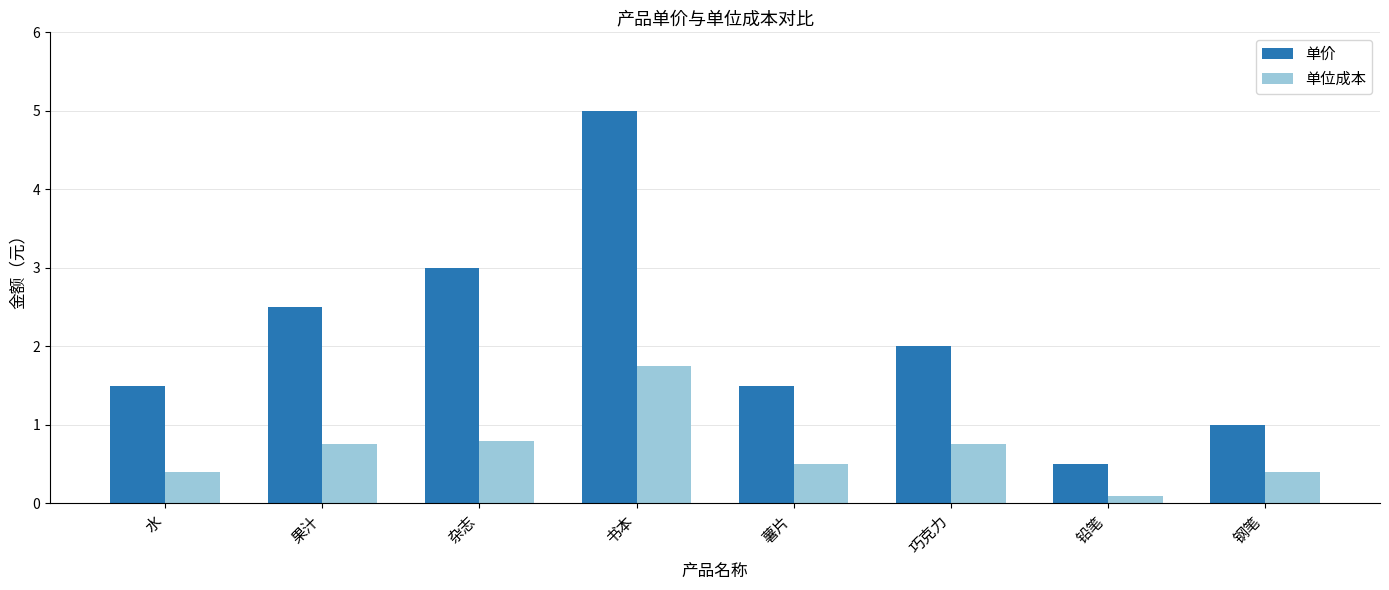

Does the chart contain stacked bars?

No